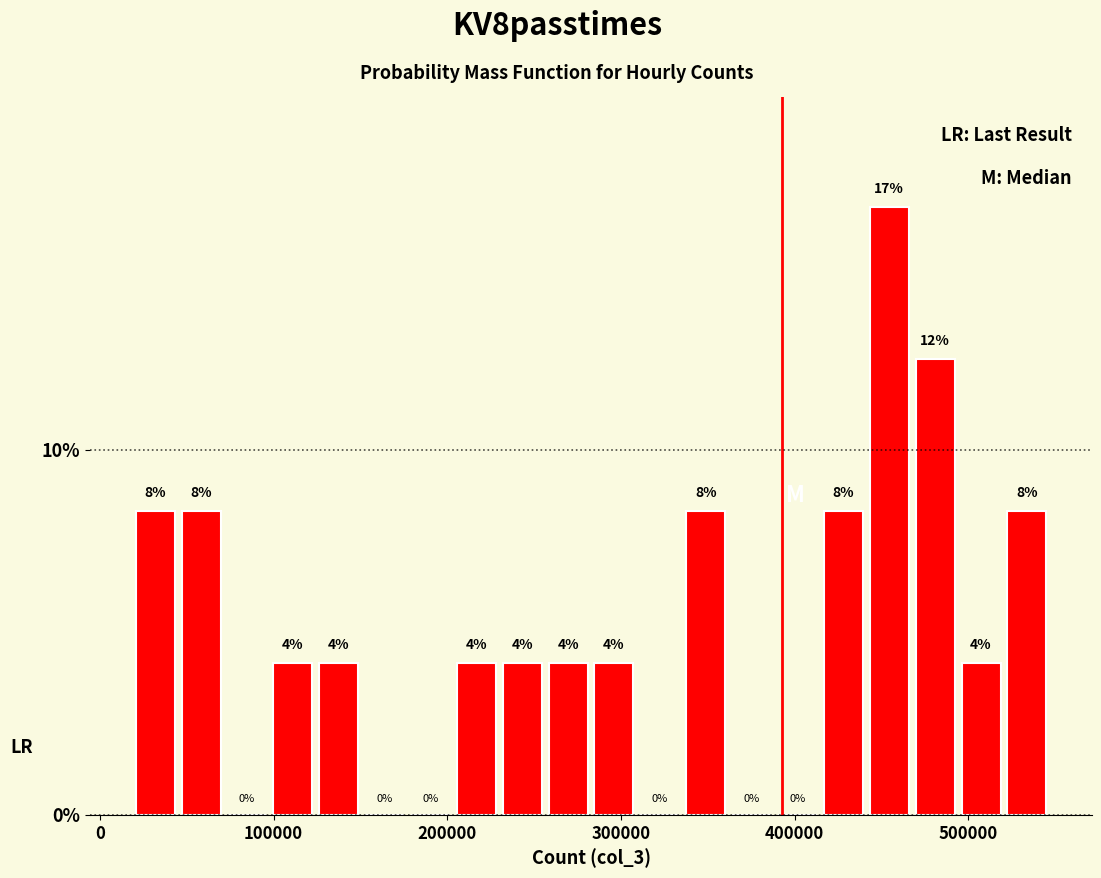

Around what value on the x-axis is the tallest bar? Give the approximate position of its centre, as read against the axis.

450000